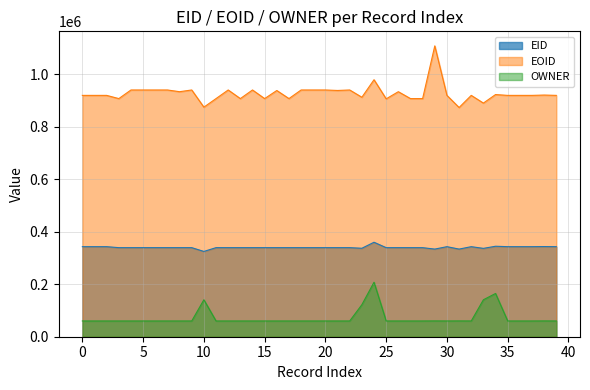

What is the approximate value of EOID at 30?

919078